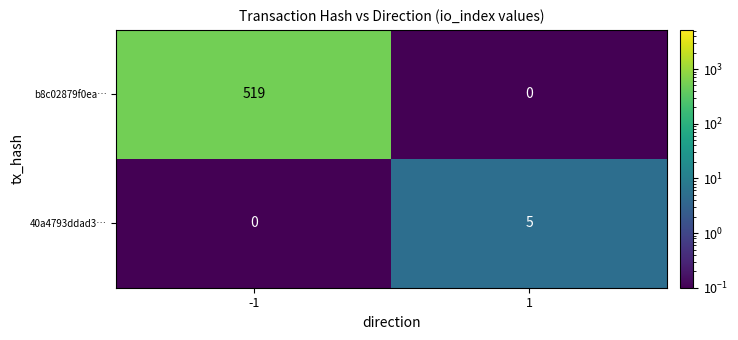

How many data points does each series have?

2